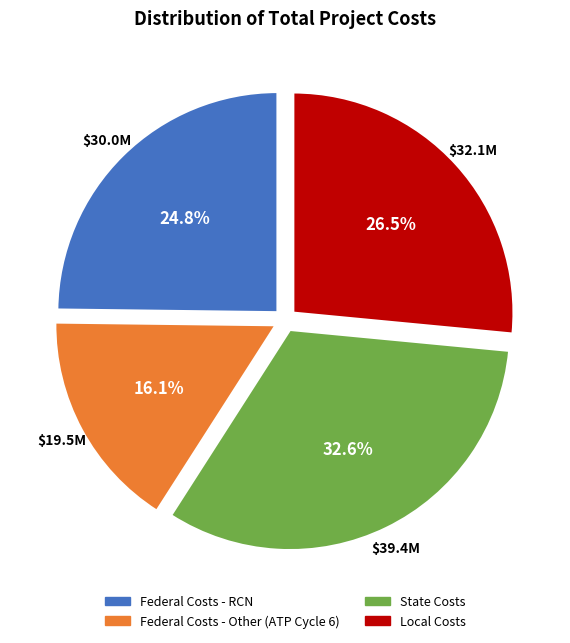

What is the smallest slice in the pie chart?

Federal Costs - Other (ATP Cycle 6)